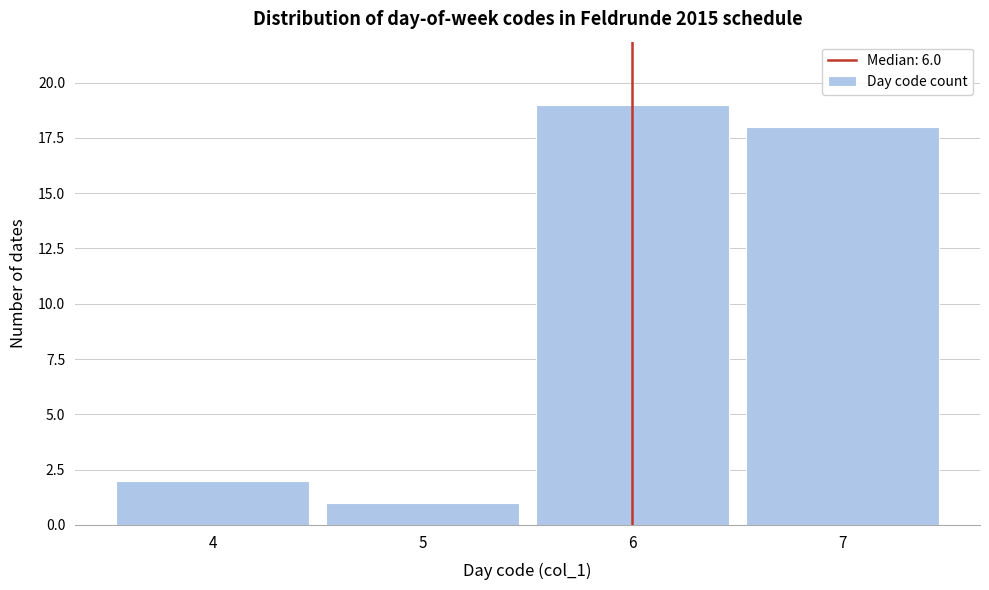

How tall is the bar that spans 6.5 to 7.5 on the x-axis? The values are not printed on the chart, so give them approximately, as read against the axis.

18